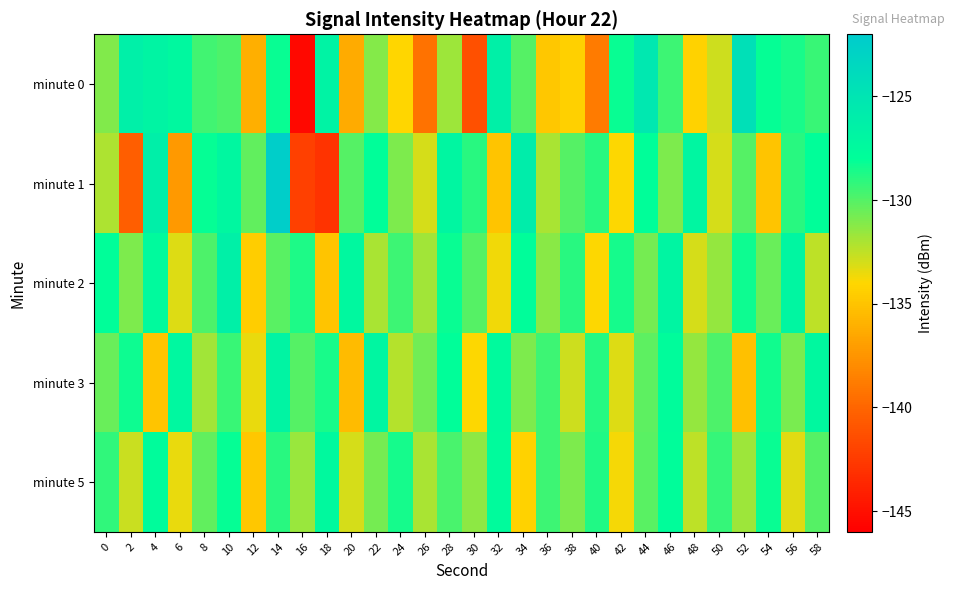

Reading left to right, extract all data points from this chart.

minute 0: 0=-131.1	2=-126.3	4=-126.8	6=-127.3	8=-129.5	10=-129.8	12=-136.2	14=-128.2	16=-145.5	18=-126.7	20=-136.3	22=-131.2	24=-134.0	26=-139.3	28=-131.7	30=-141.3	32=-126.3	34=-130.0	36=-134.8	38=-134.3	40=-138.8	42=-128.3	44=-125.4	46=-129.4	48=-134.3	50=-132.8	52=-124.5	54=-128.2	56=-128.6	58=-129.3
minute 1: 0=-132.1	2=-140.4	4=-126.2	6=-137.2	8=-128.1	10=-127.1	12=-130.3	14=-122.3	16=-142.2	18=-143.0	20=-130.0	22=-128.0	24=-131.0	26=-133.0	28=-127.0	30=-129.0	32=-135.0	34=-126.0	36=-132.0	38=-130.0	40=-129.0	42=-134.0	44=-128.0	46=-131.0	48=-127.0	50=-133.0	52=-130.0	54=-135.0	56=-129.0	58=-128.0
minute 2: 0=-128.0	2=-131.0	4=-127.5	6=-133.2	8=-129.8	10=-126.4	12=-134.5	14=-130.1	16=-128.7	18=-135.0	20=-127.3	22=-132.0	24=-129.5	26=-131.8	28=-128.2	30=-130.0	32=-133.7	34=-127.9	36=-131.2	38=-129.0	40=-134.0	42=-128.5	44=-130.8	46=-126.9	48=-133.0	50=-131.5	52=-128.3	54=-130.5	56=-127.0	58=-132.5
minute 3: 0=-130.5	2=-128.3	4=-135.0	6=-127.2	8=-131.8	10=-129.4	12=-133.5	14=-126.8	16=-130.0	18=-128.6	20=-135.5	22=-127.0	24=-132.3	26=-130.7	28=-128.0	30=-134.0	32=-127.5	34=-131.0	36=-129.5	38=-132.8	40=-128.9	42=-133.2	44=-130.2	46=-127.7	48=-131.5	50=-129.8	52=-135.2	54=-128.4	56=-130.9	58=-127.3
minute 5: 0=-129.2	2=-132.7	4=-127.8	6=-133.5	8=-130.3	10=-128.1	12=-134.8	14=-129.0	16=-131.6	18=-127.4	20=-133.0	22=-130.8	24=-128.5	26=-132.0	28=-129.7	30=-131.3	32=-127.6	34=-134.2	36=-129.5	38=-131.0	40=-128.8	42=-133.8	44=-130.1	46=-127.9	48=-132.5	50=-129.3	52=-131.7	54=-128.2	56=-133.3	58=-130.0